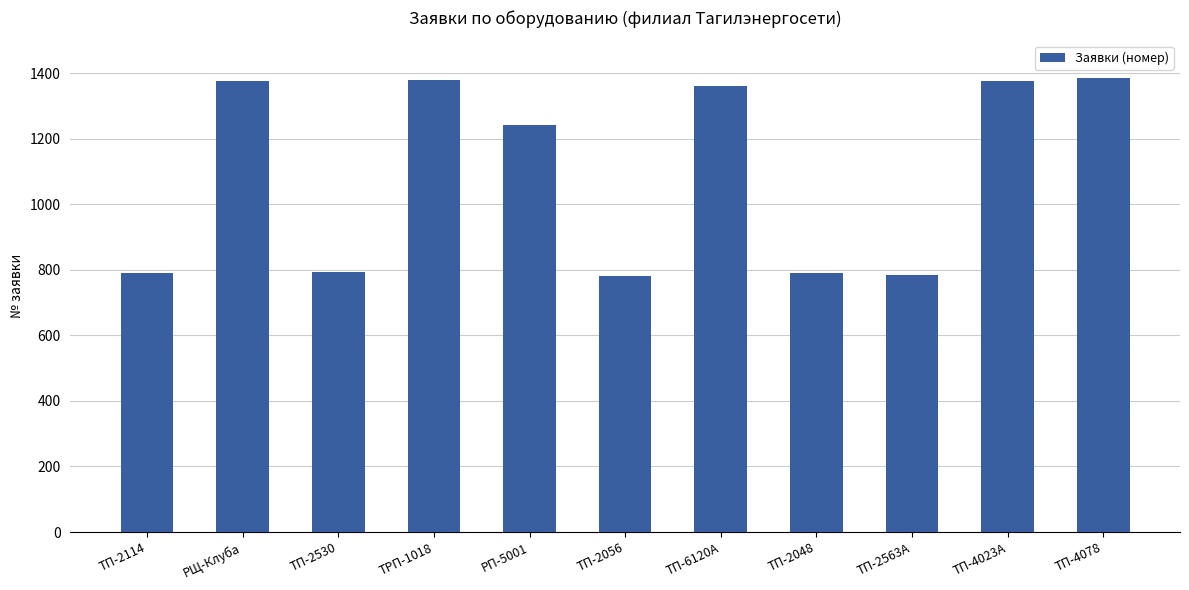

What is the maximum value shown in the chart?

1384